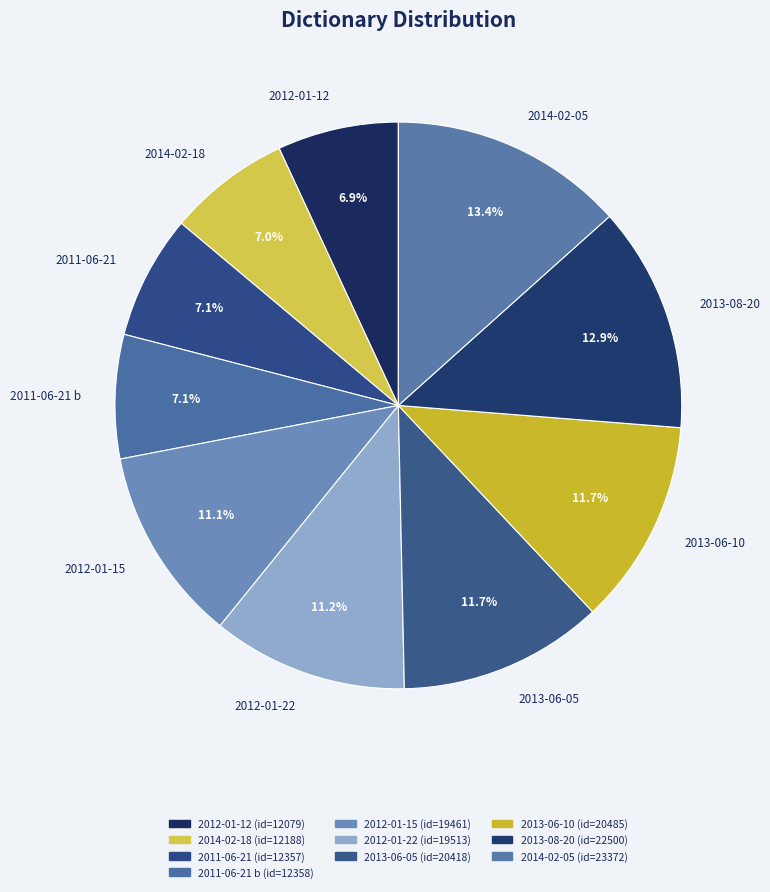

How much of the chart is everything except 2011-06-21?

92.9%